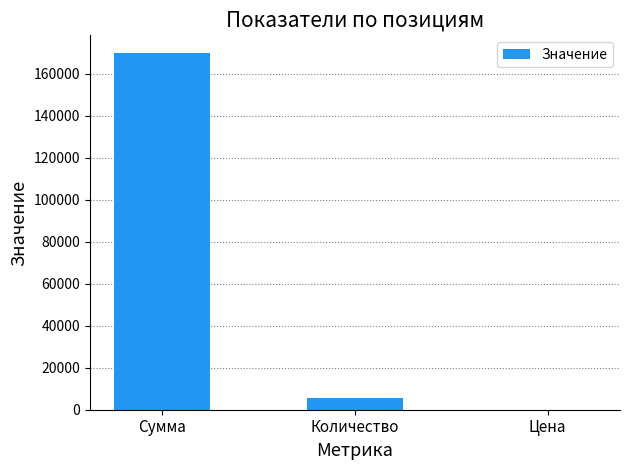

Where is the data nearest to the value 84918?

Количество